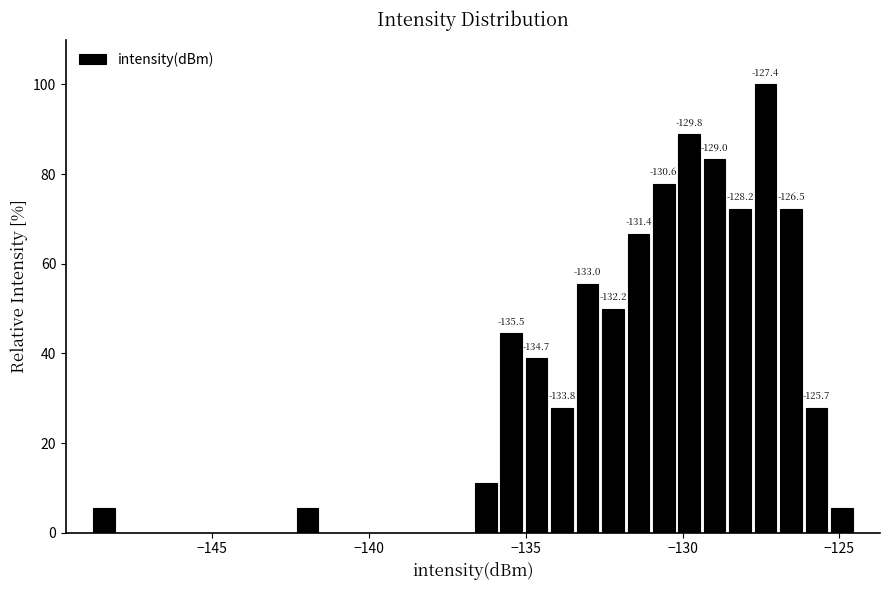

Around what value on the x-axis is the tallest bar? Give the approximate position of its centre, as read against the axis.

-127.5